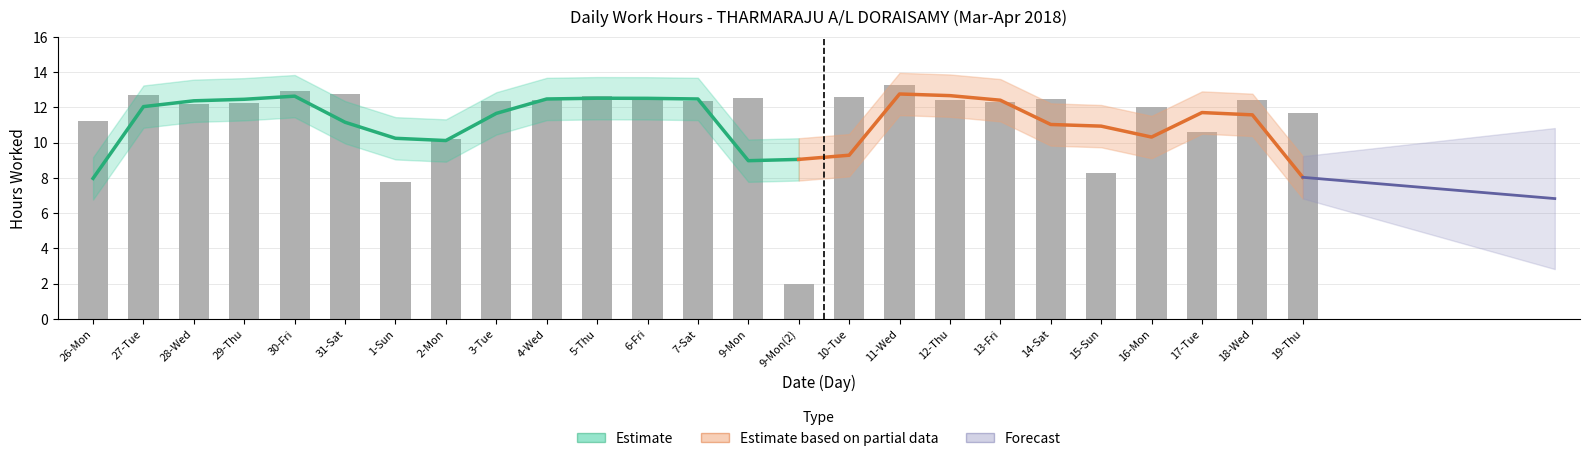

The chart shows a value of 17.2 at 10-Tue. True or false?

False